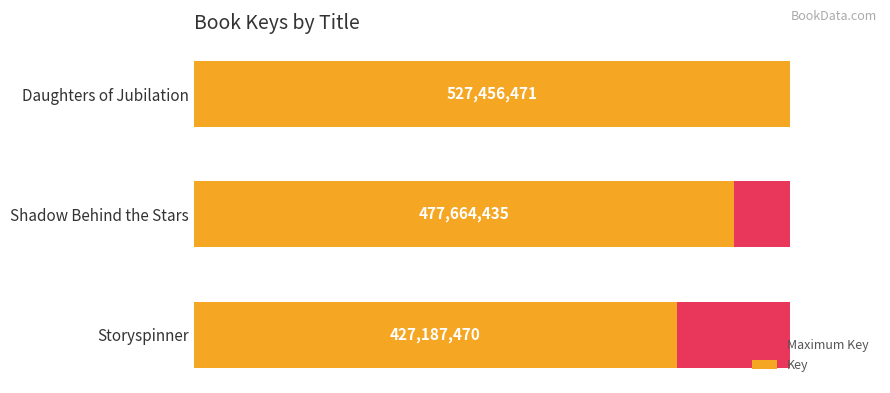

What are all the series names shown in the legend?

Maximum Key, Key